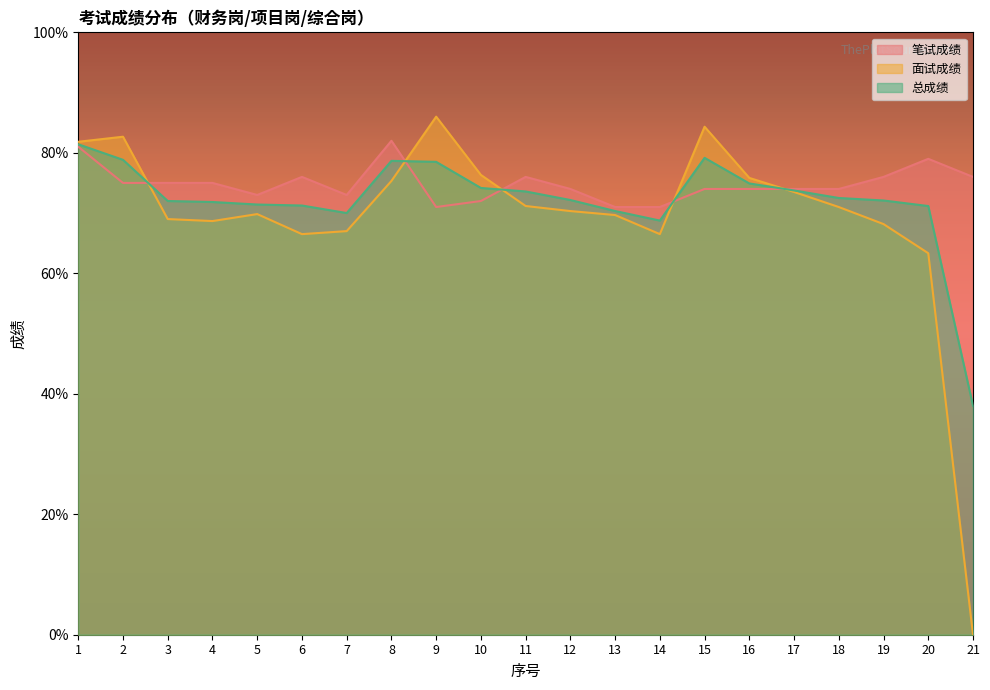

Rank the series at 3 from lowest to highest value.

面试成绩, 总成绩, 笔试成绩